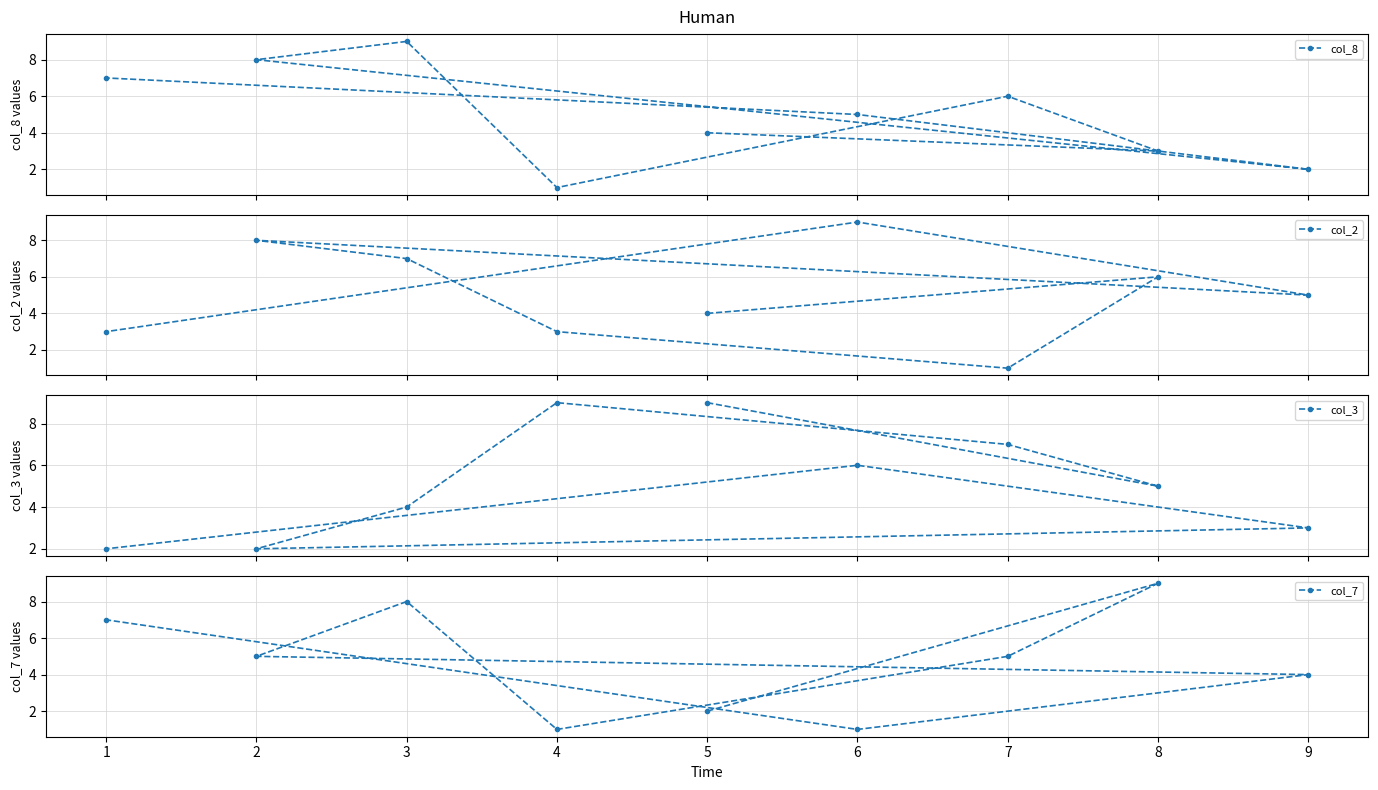

What is the maximum value for col_2?

9